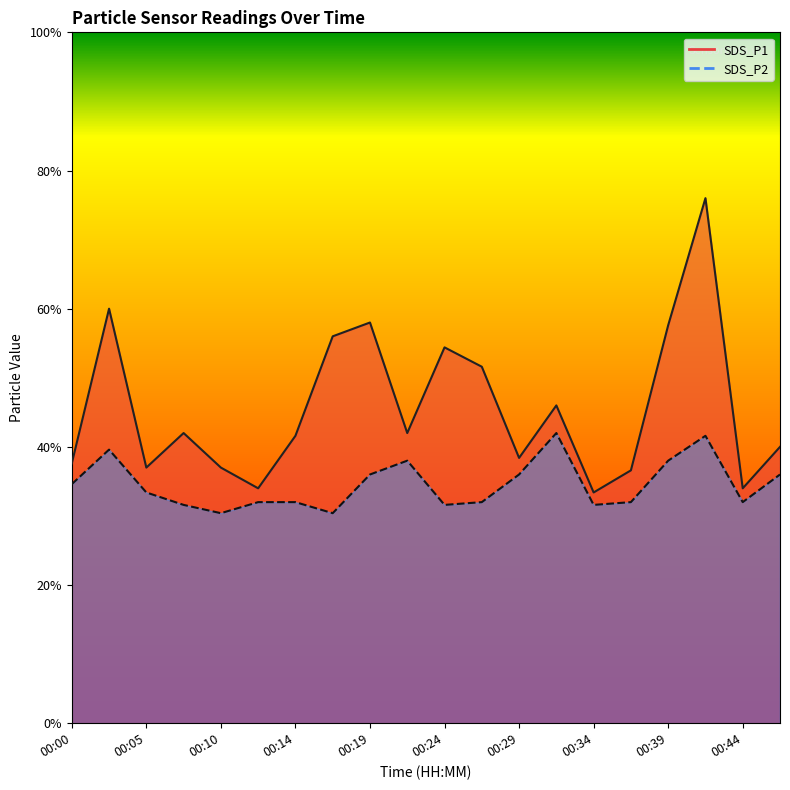

How many distinct data groups are displayed?

2